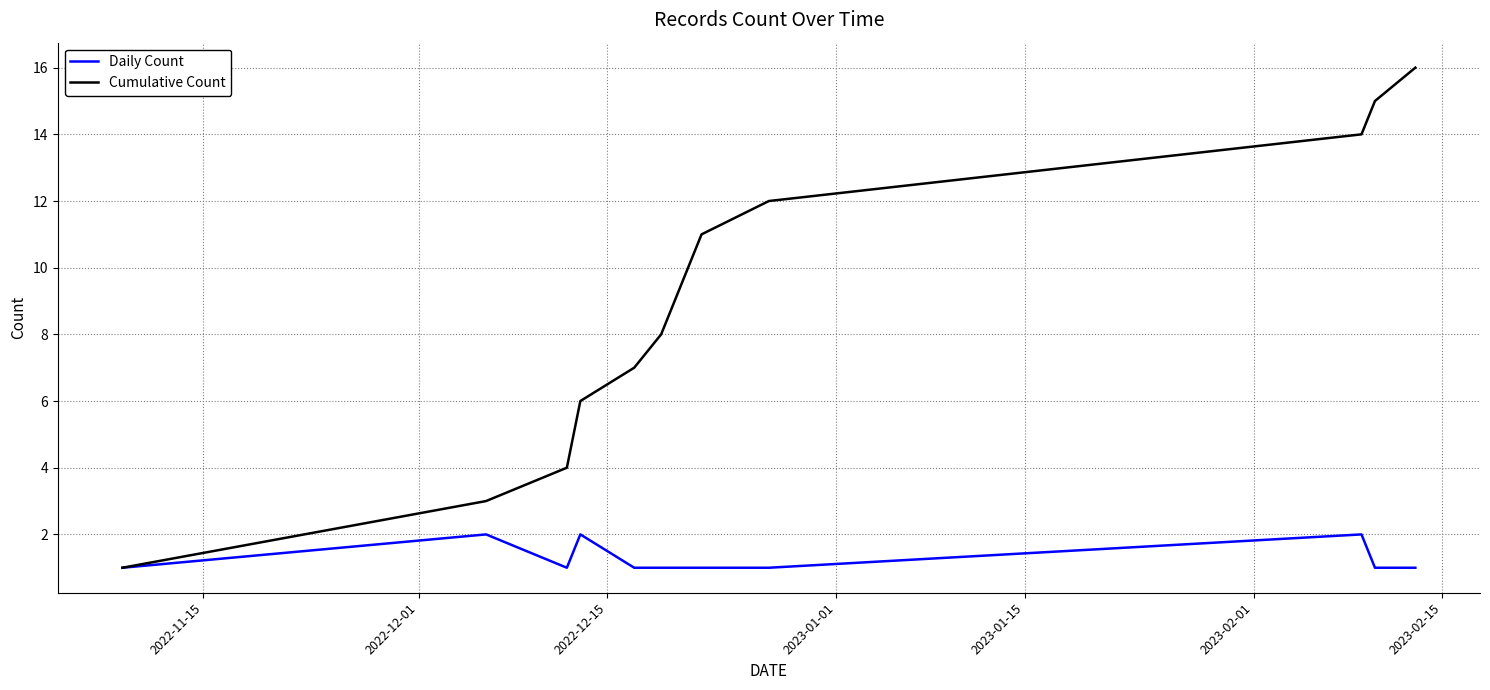

Which series has the largest total across all categories?

Cumulative Count